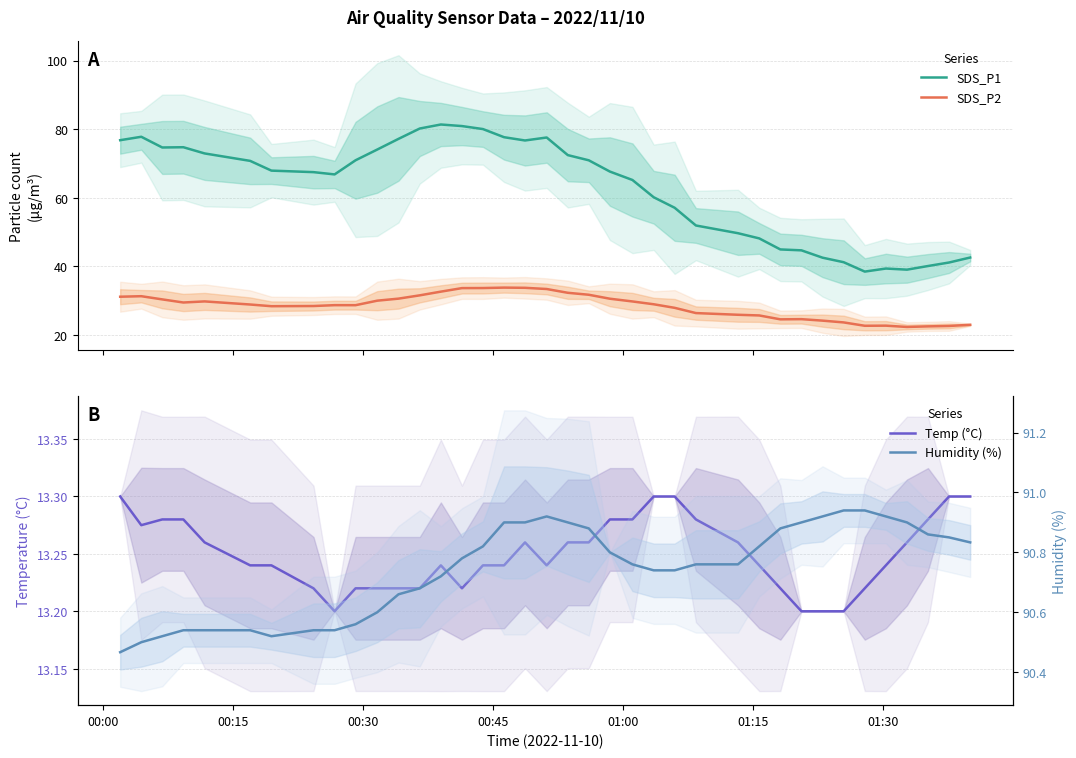

What are all the series names shown in the legend?

SDS_P1, SDS_P2, Temp (°C), Humidity (%)